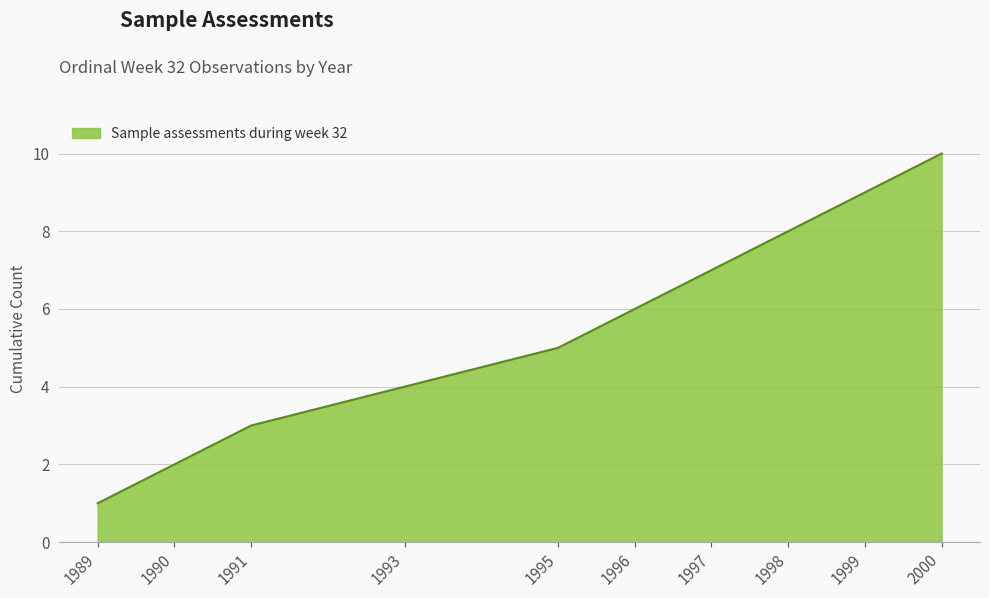

List the labels in order of value, smallest first.

1989, 1990, 1991, 1993, 1995, 1996, 1997, 1998, 1999, 2000